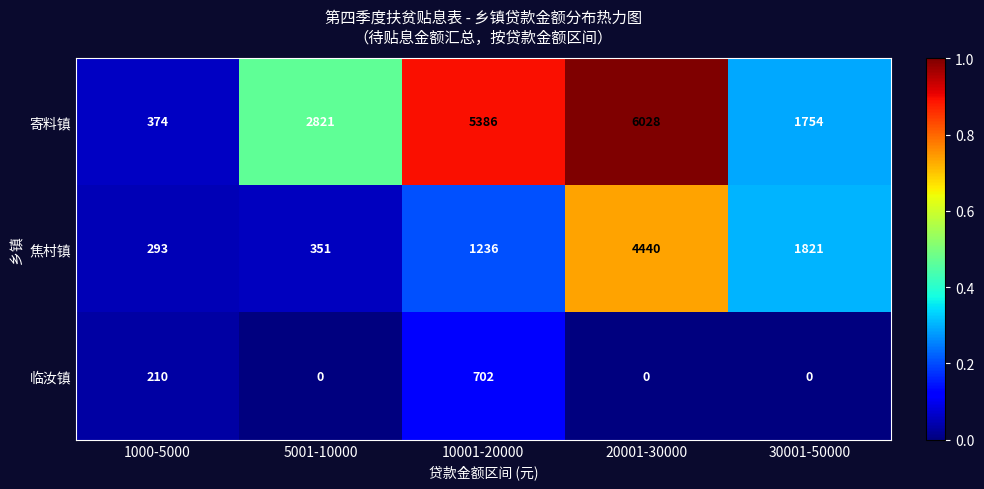

Count the 寄料镇 values in the range 1754 to 5386.

3